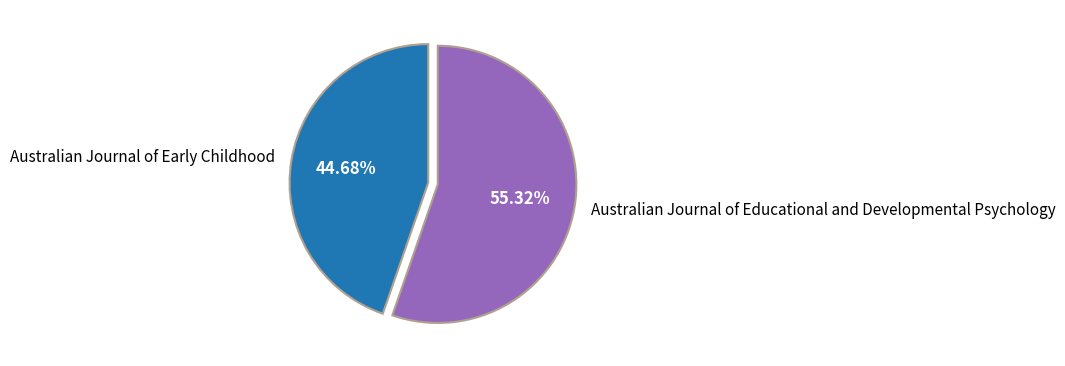

Is there any slice that represents more than half of the pie?

Yes